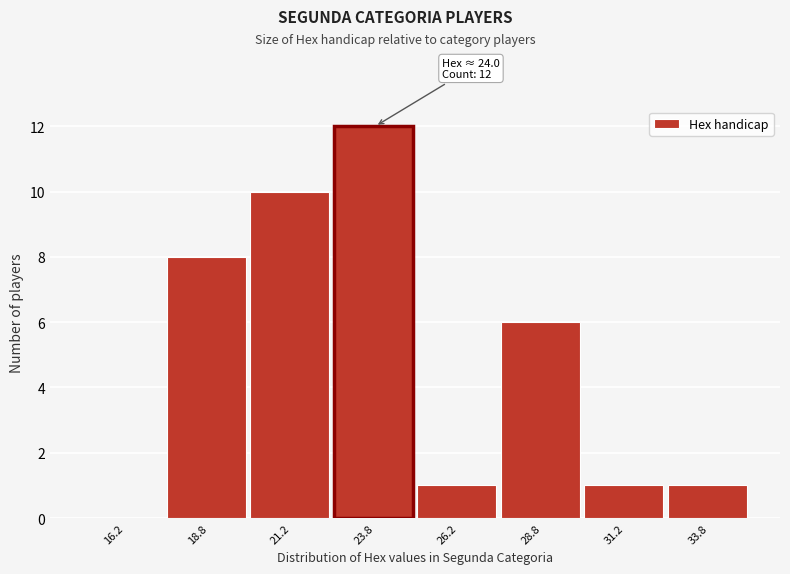

Over which range of the x-axis is the bar tallest?

22.5 to 25.0